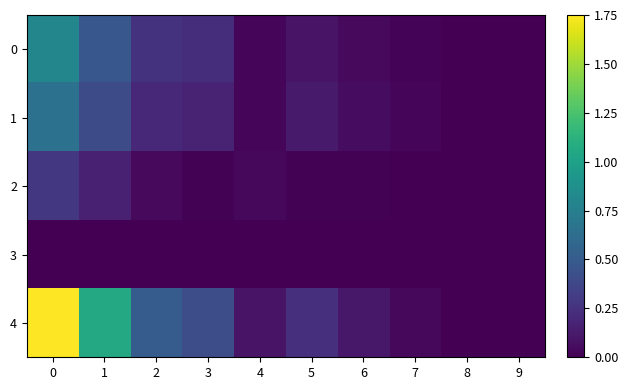

Reading right to left, transcribe all the data shown in this chart.

0: 9=0.0	8=0.0	7=0.0	6=0.0	5=0.1	4=0.0	3=0.2	2=0.3	1=0.5	0=0.8
1: 9=0.0	8=0.0	7=0.0	6=0.1	5=0.1	4=0.0	3=0.2	2=0.2	1=0.4	0=0.7
2: 9=0.0	8=0.0	7=0.0	6=0.0	5=0.0	4=0.0	3=0.0	2=0.0	1=0.2	0=0.3
3: 9=0.0	8=0.0	7=0.0	6=0.0	5=0.0	4=0.0	3=0.0	2=0.0	1=0.0	0=0.0
4: 9=0.0	8=0.0	7=0.0	6=0.1	5=0.2	4=0.1	3=0.4	2=0.5	1=1.1	0=1.8